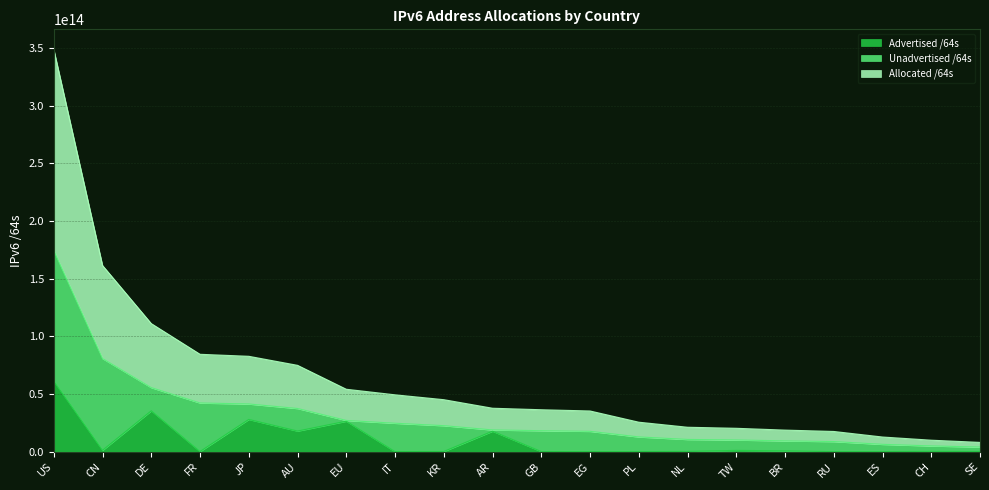

At which label is Allocated /64s closest to 89222904971264?

CN